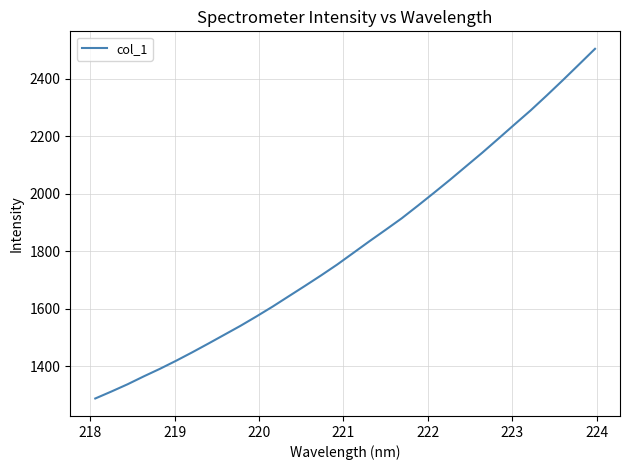

What is the difference between the maximum and minimum values?

1215.2